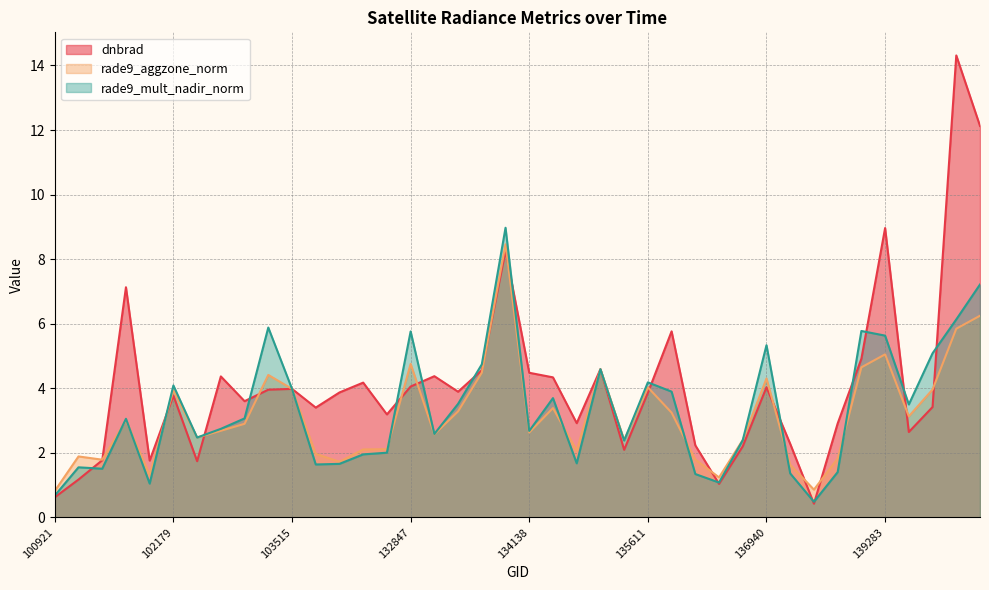

At which category does rade9_mult_nadir_norm reach its first local peak?

101048